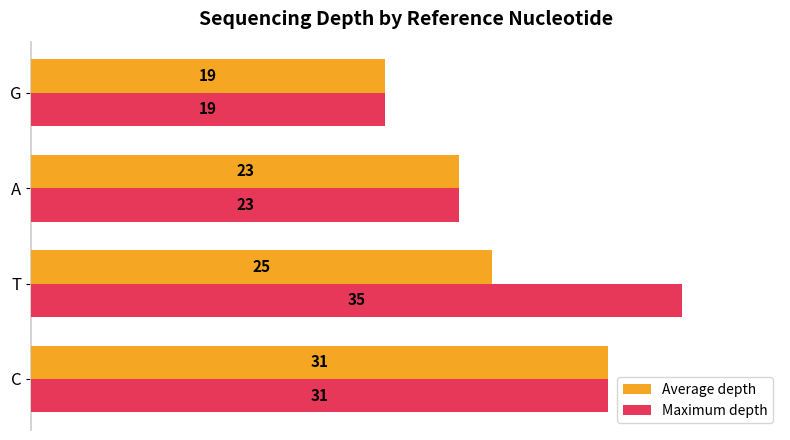

Rank the series by their maximum value, from lowest to highest.

Average depth, Maximum depth